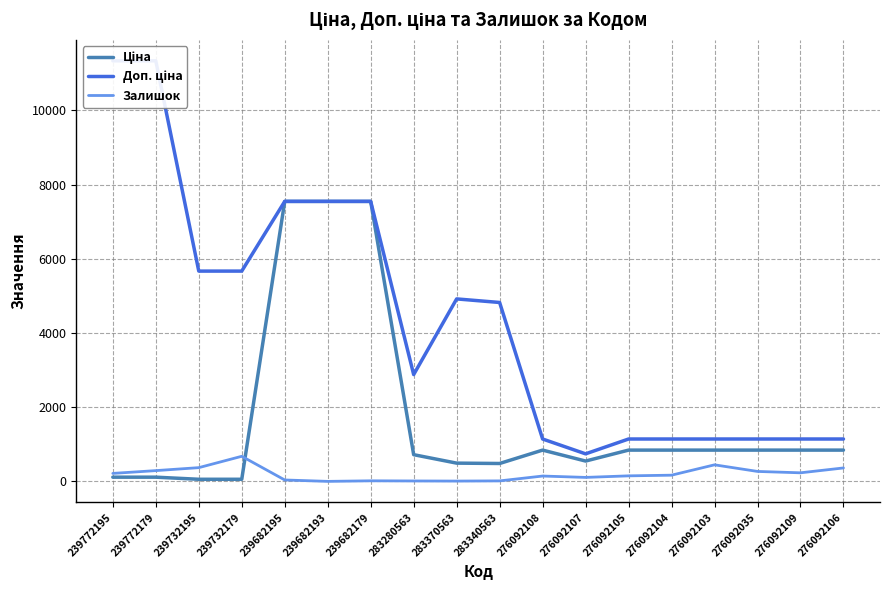

Which has a higher value, 276092107 or 239682179?

239682179